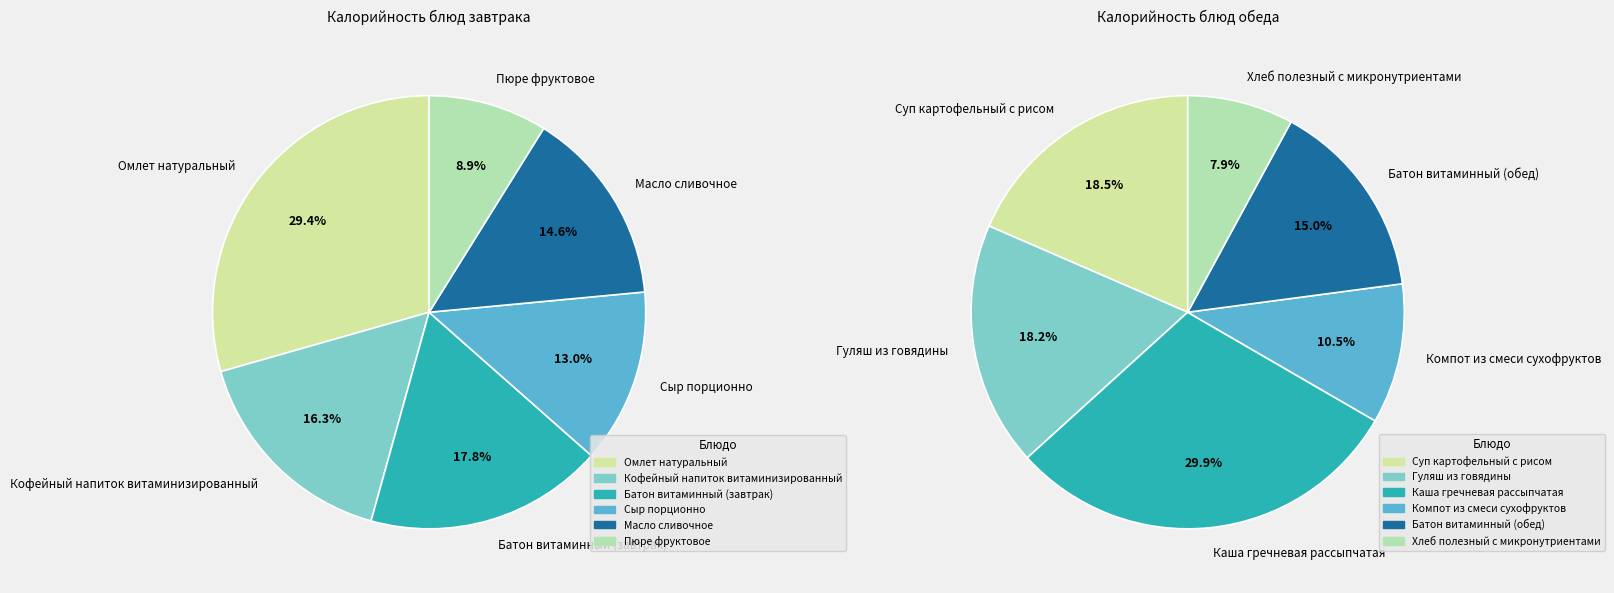

True or false: Компот из смеси сухофруктов accounts for 20% of the total.

False